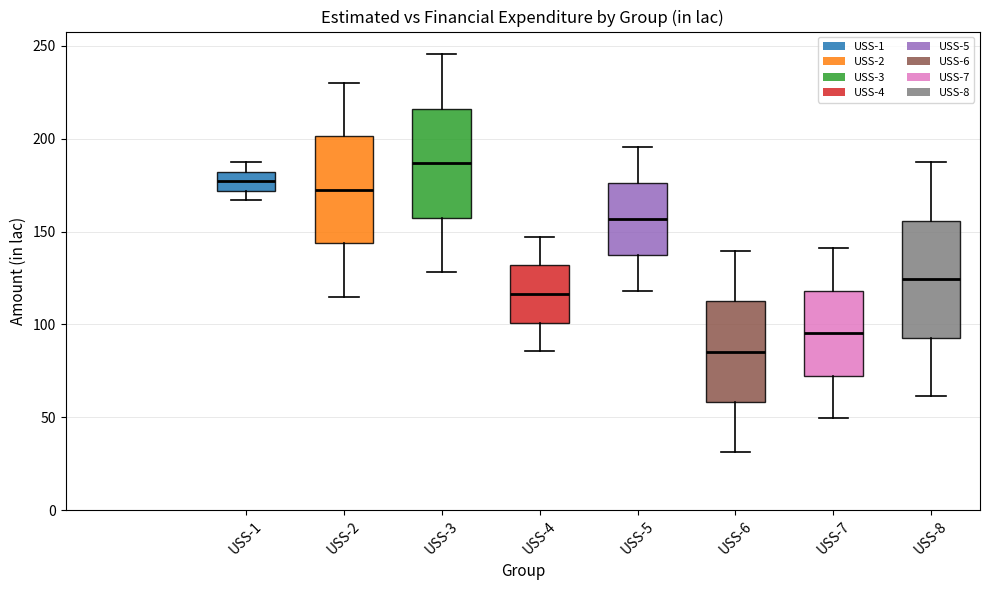

Which box's median line is the lowest?

USS-6